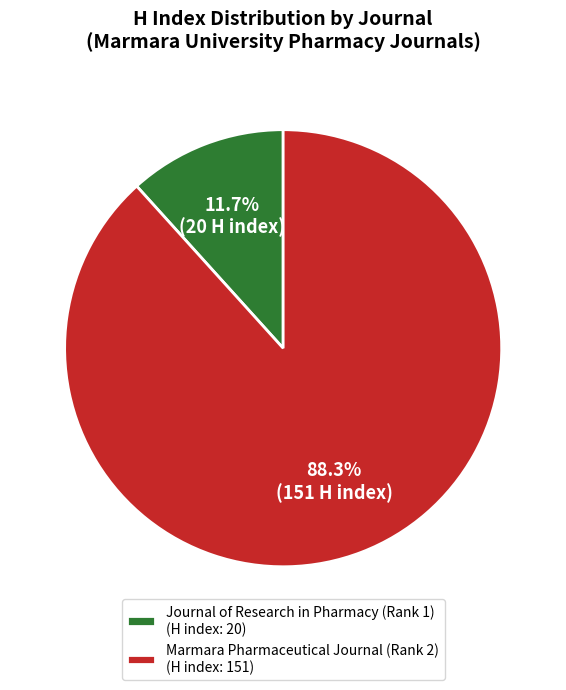

Is there a majority slice in this chart?

Yes